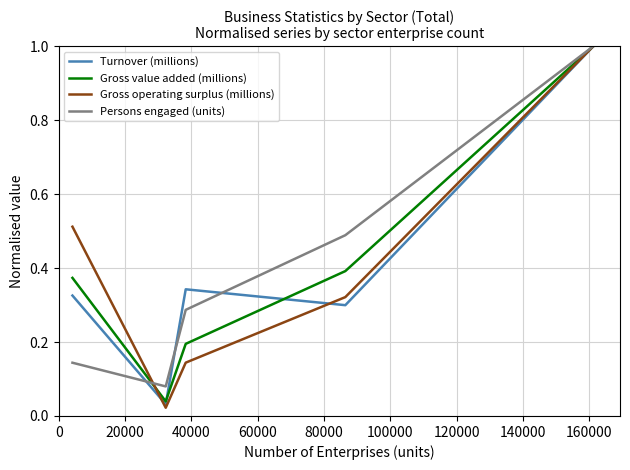

Is this an area chart (filled region under the line)?

No